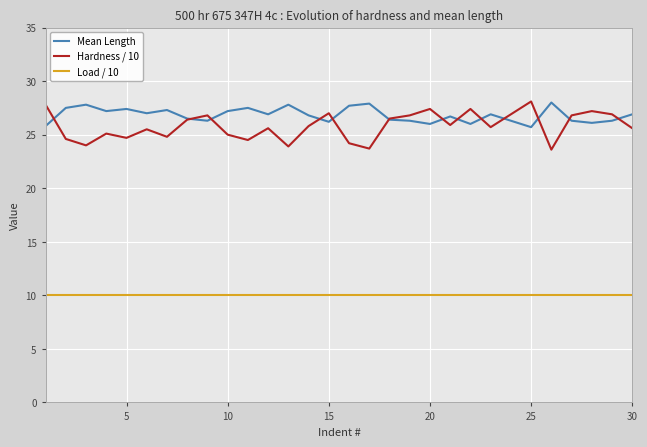

True or false: Hardness / 10 and Load / 10 cross at least once.

False